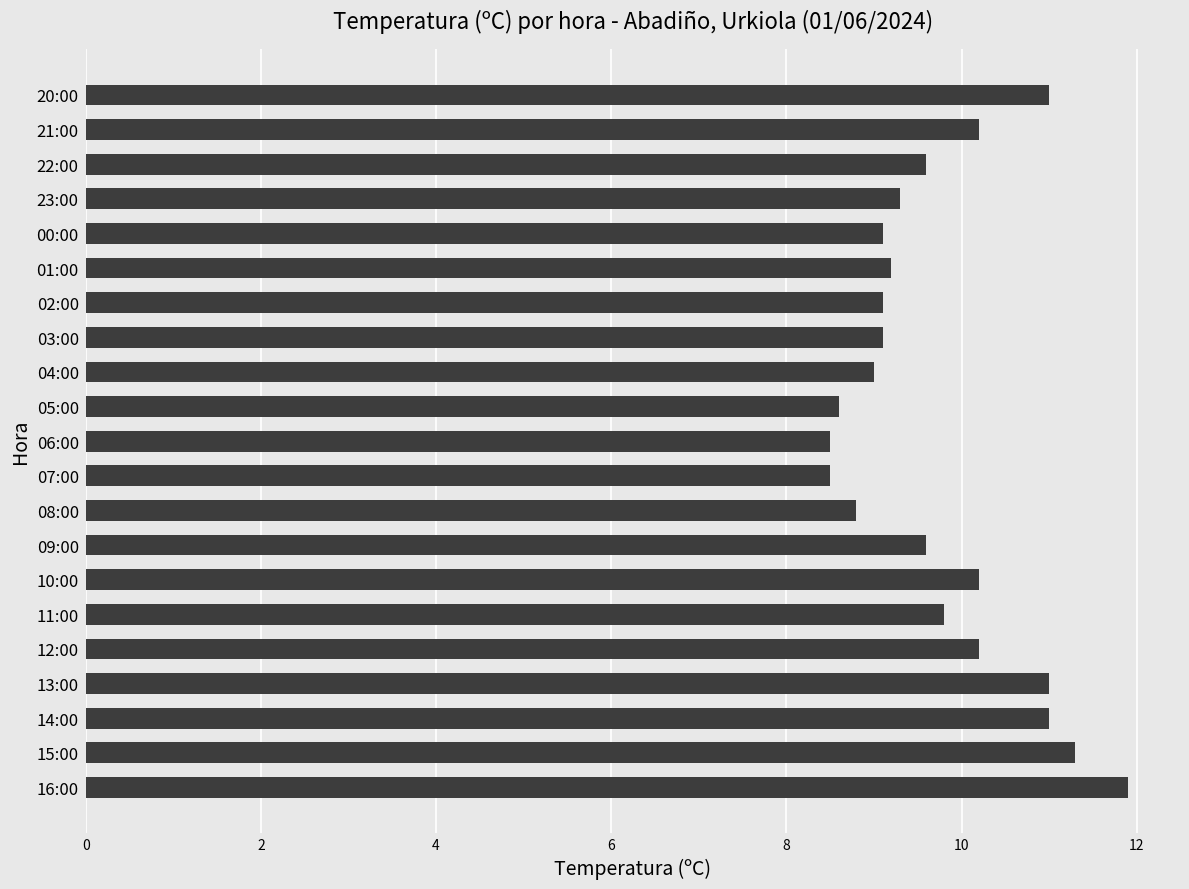

What is the sum of all values?

205.0